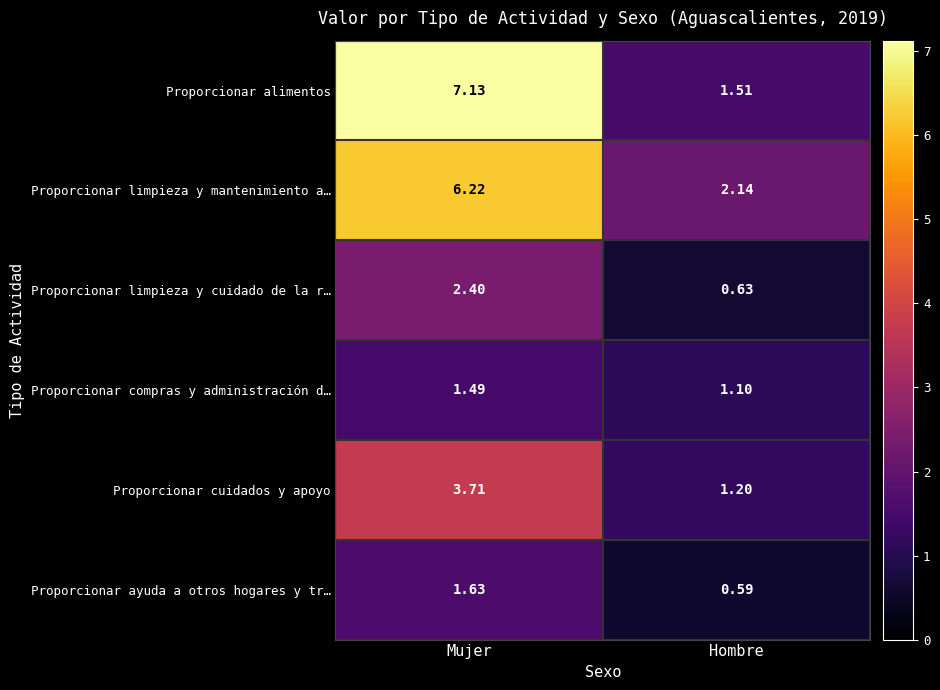

At which label does Proporcionar compras y administración d… reach its minimum?

Hombre